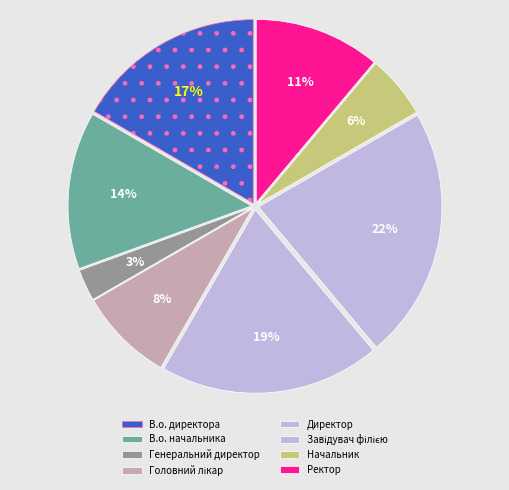

Do В.о. начальника and В.о. директора together represent more than half of the pie?

No